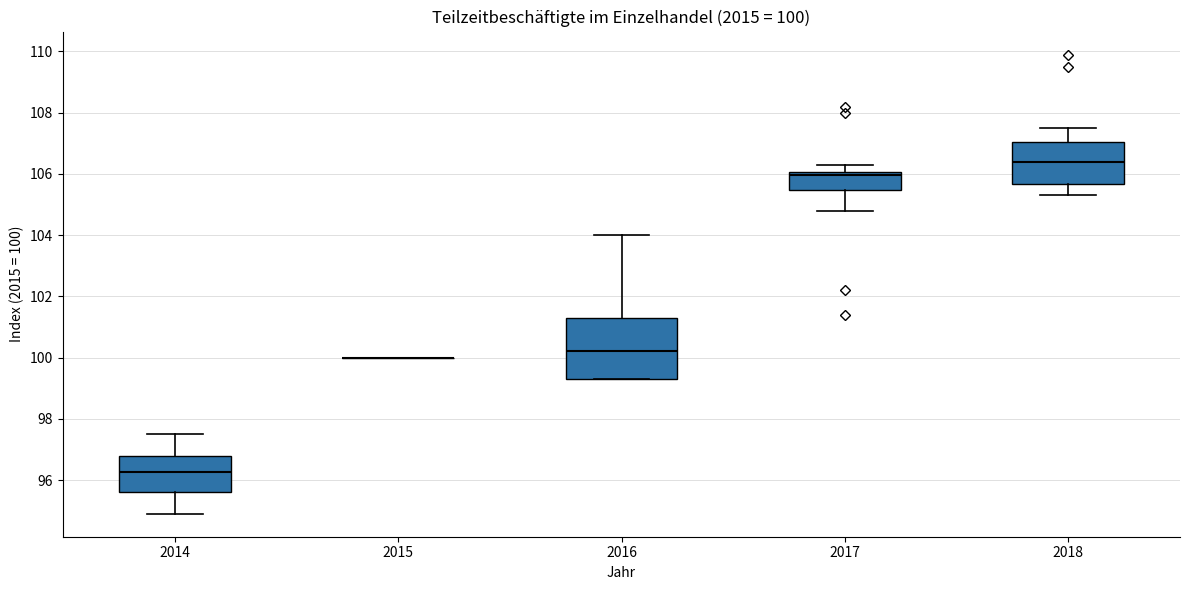

Which box is the tallest, from its lower edge to its upper edge?

2016